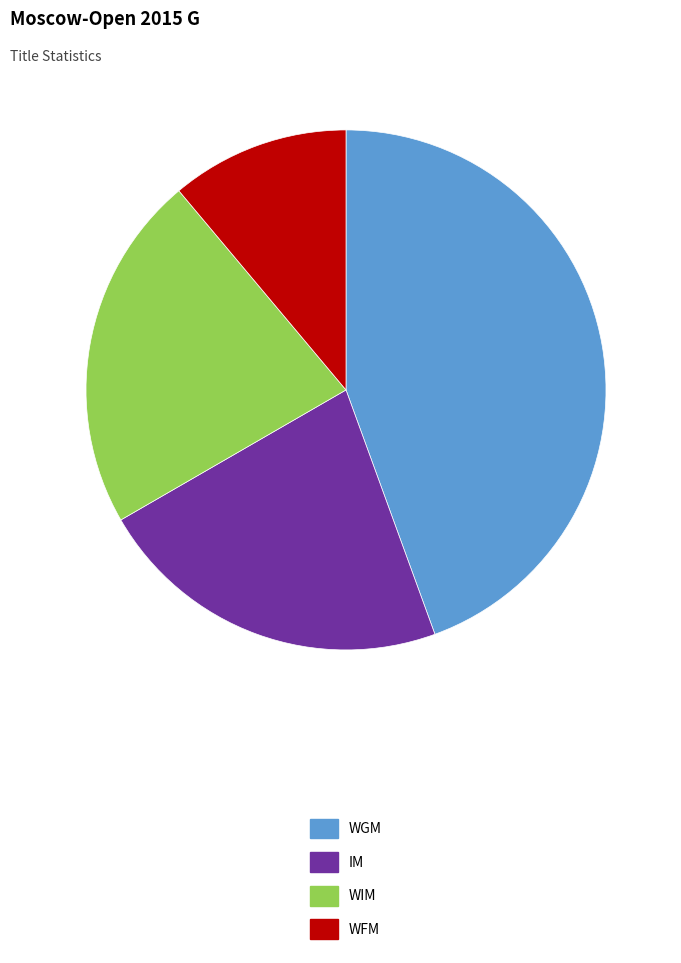

Between WIM and WFM, which is larger?

WIM